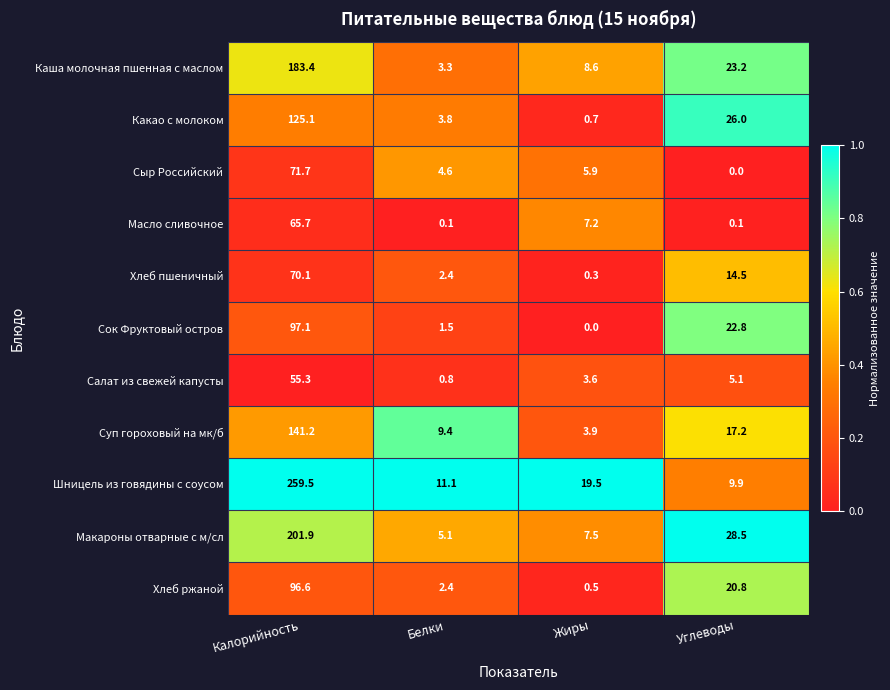

What is the difference between the maximum and minimum values in the Шницель из говядины с соусом series?

249.6